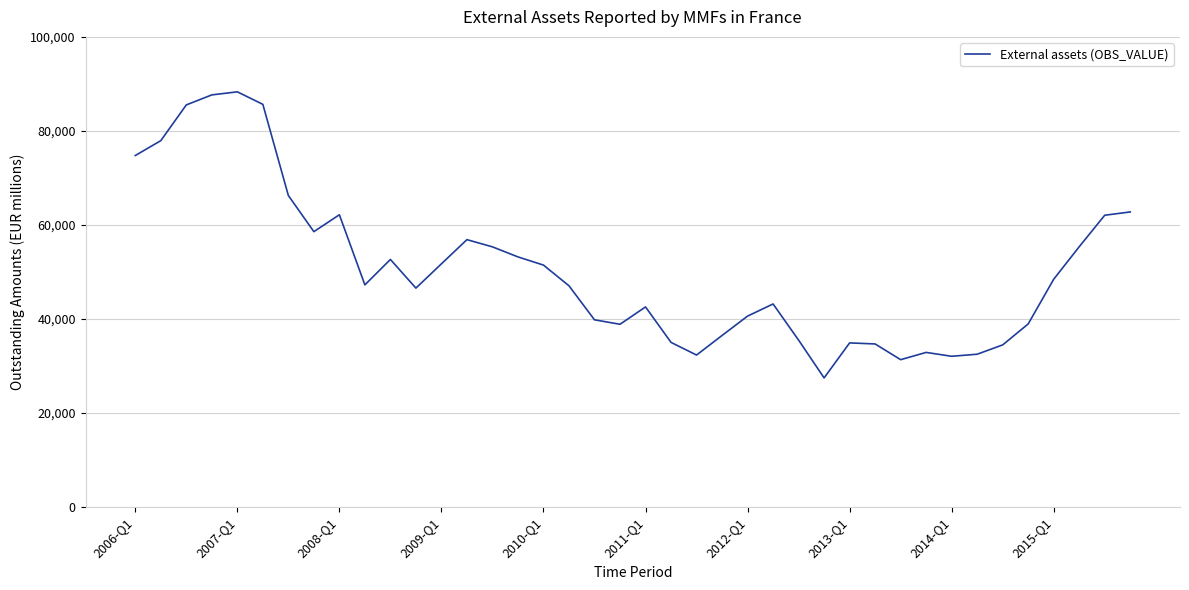

What is the difference between the maximum and minimum values?

60836